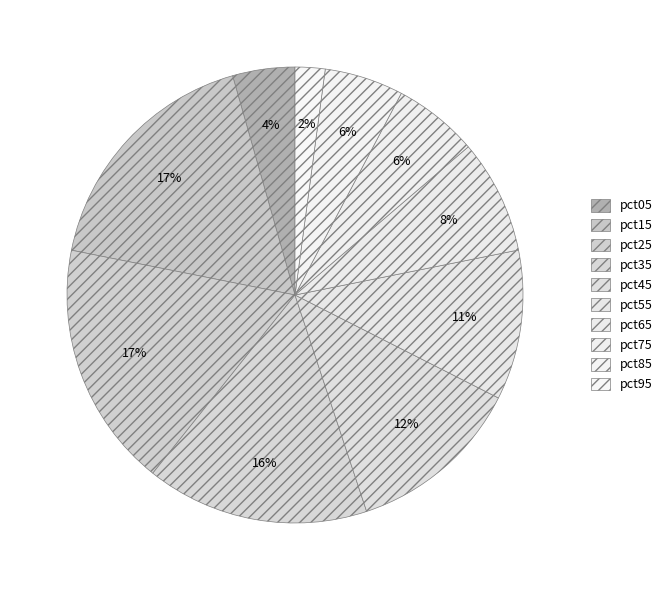

Rank the categories by value from highest to lowest.

pct15, pct25, pct35, pct45, pct55, pct65, pct75, pct85, pct05, pct95